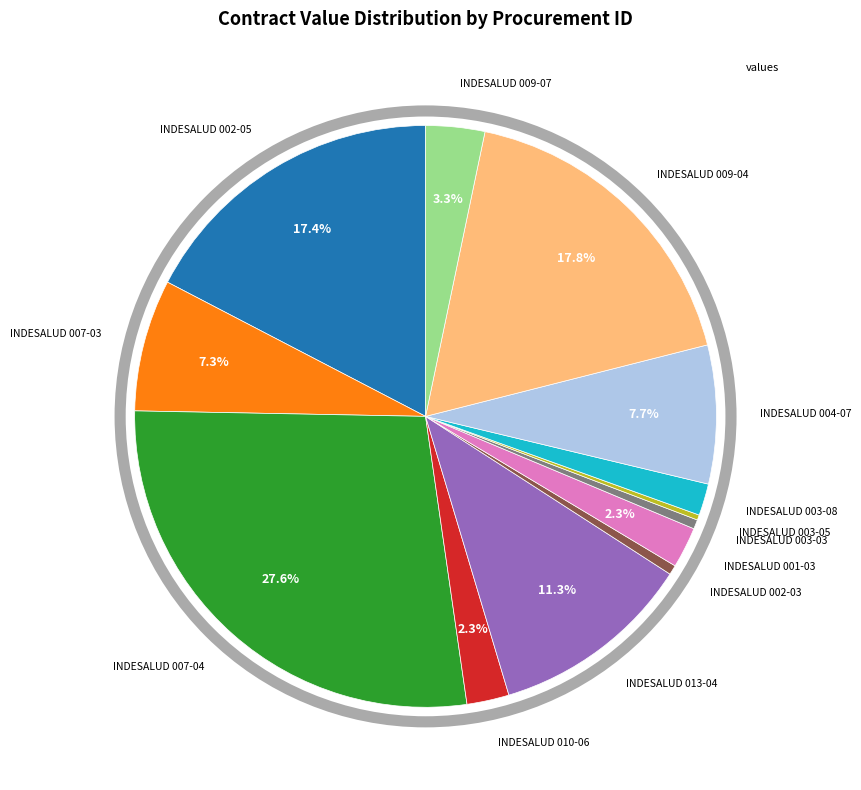

Is there a majority slice in this chart?

No